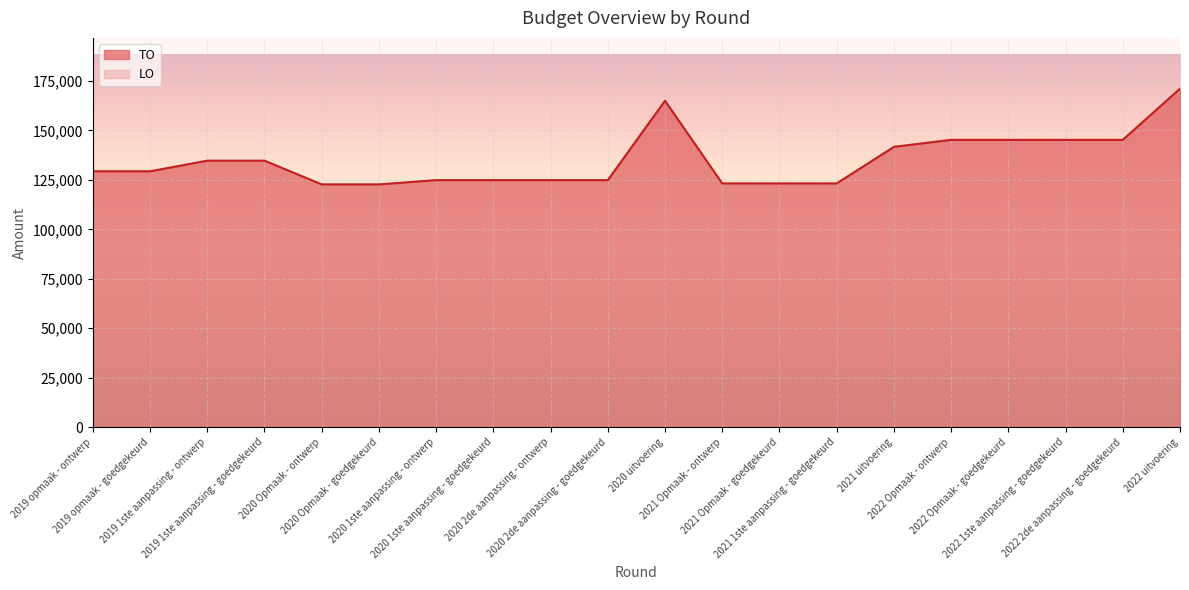

True or false: the data shows 75339 at 2019 1ste aanpassing - ontwerp.

False